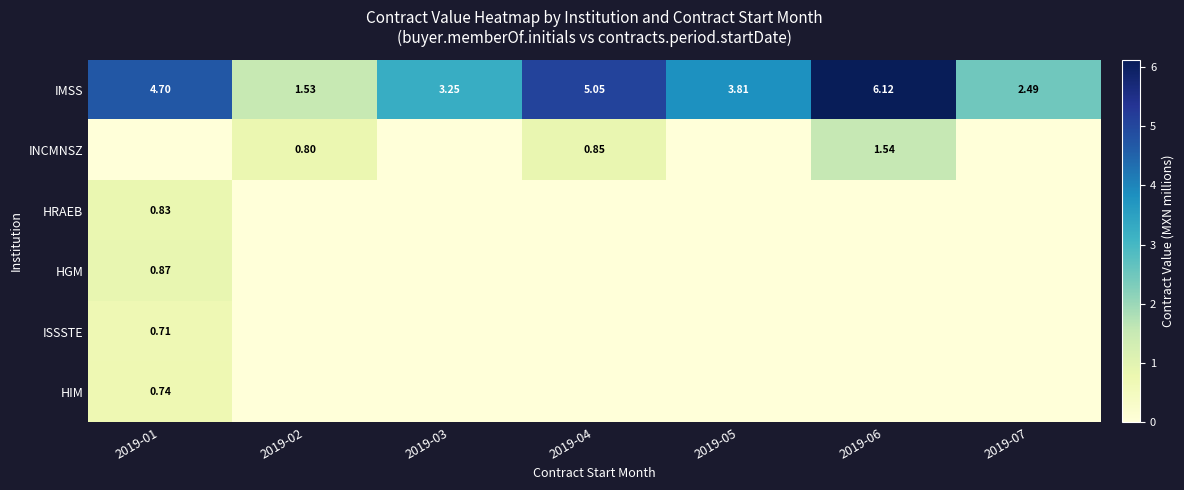

Is the value of IMSS at 2019-07 greater than the value of HRAEB at 2019-01?

Yes